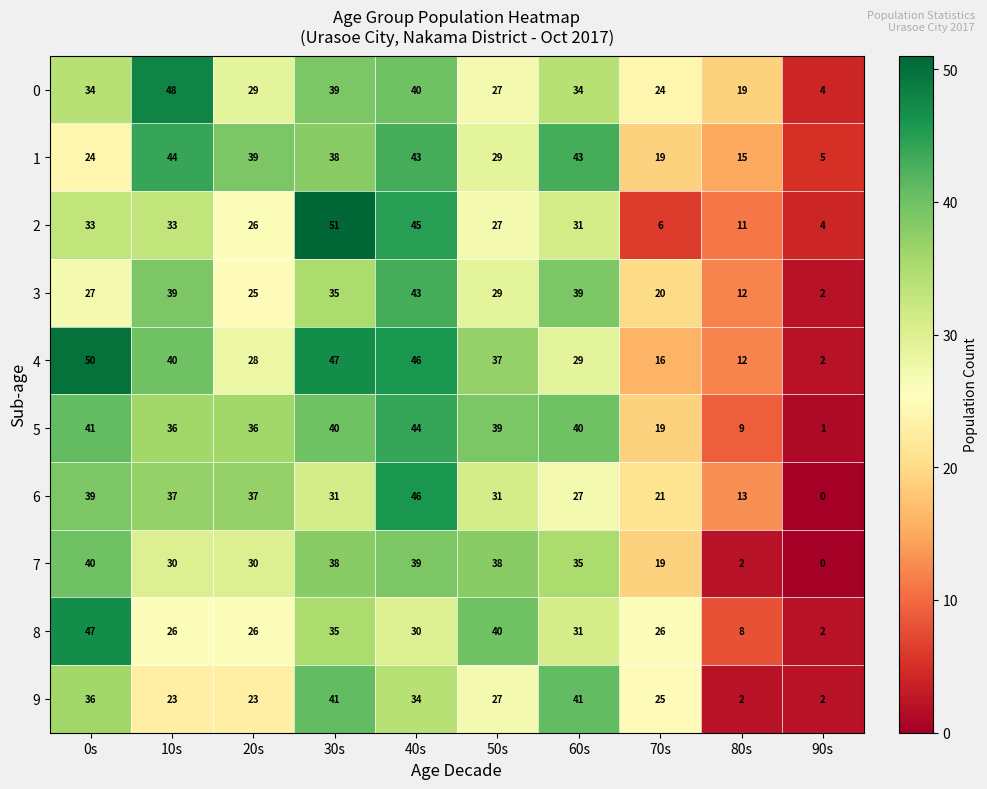

Count the number of categories in the chart.

10